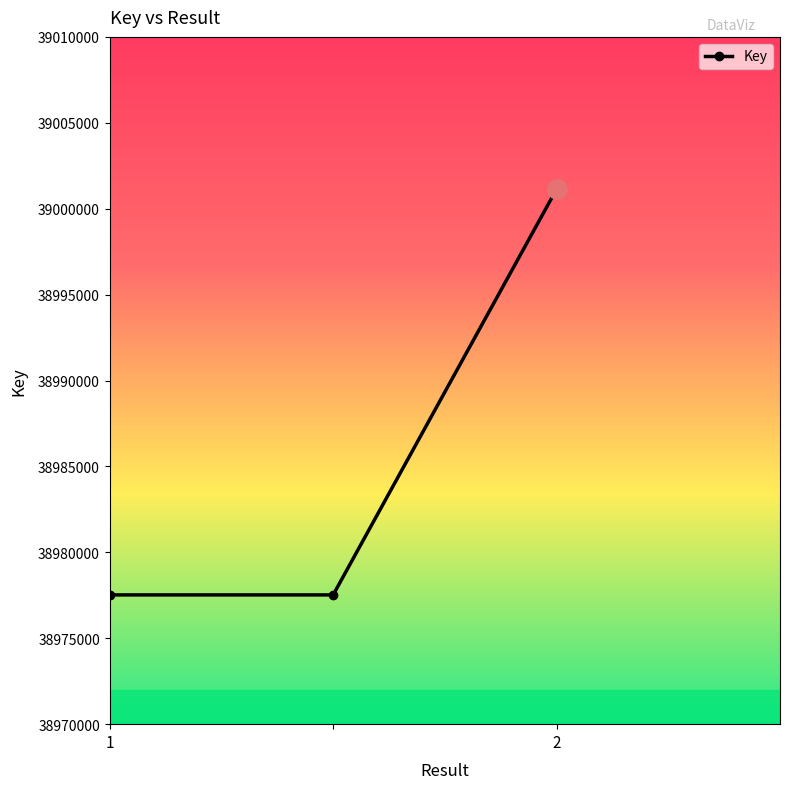

What is the greatest value displayed?

39001140